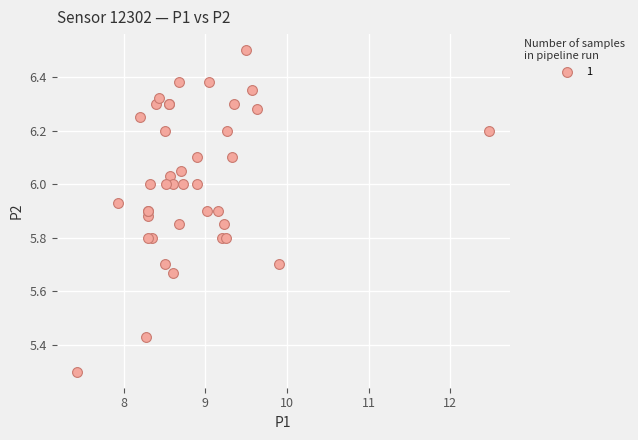

What Y value in the scatter plot is closest to 5?

5.3